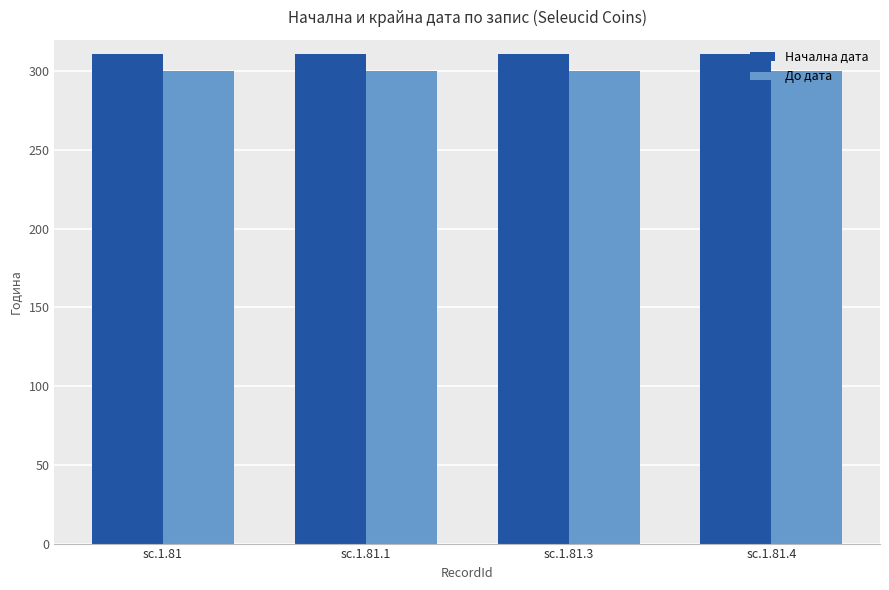

Reading right to left, list all the values displayed in this chart.

Начална дата: 311	311	311	311
До дата: 300	300	300	300